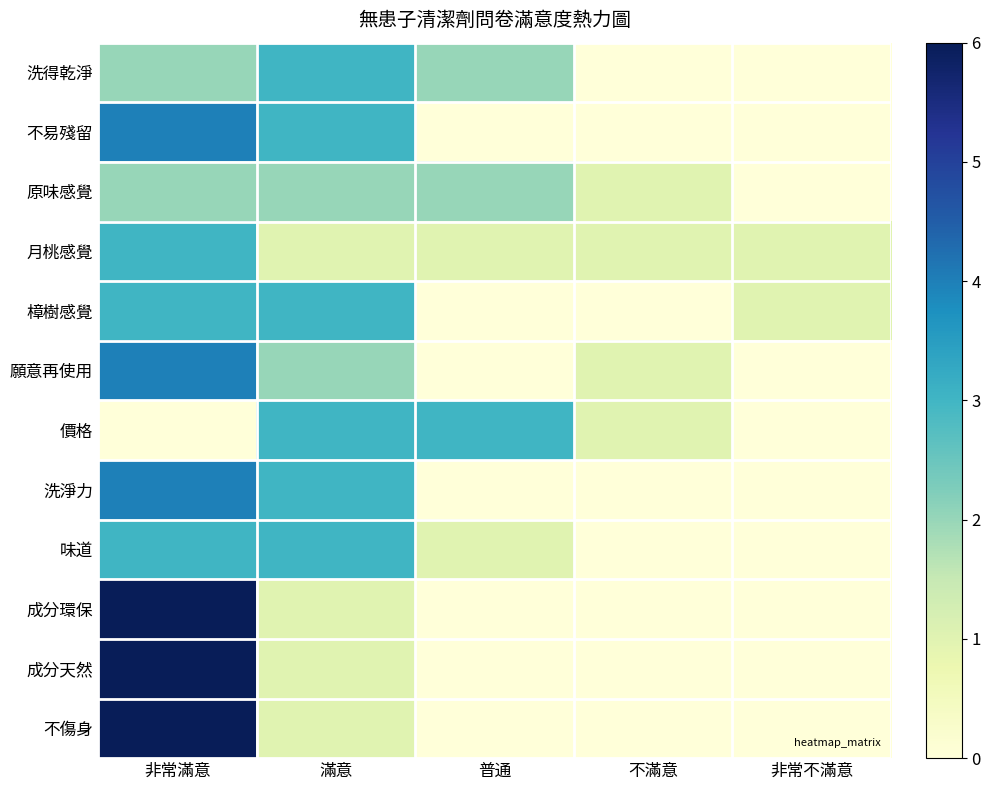

What is the difference between the highest and lowest values at 普通?

3